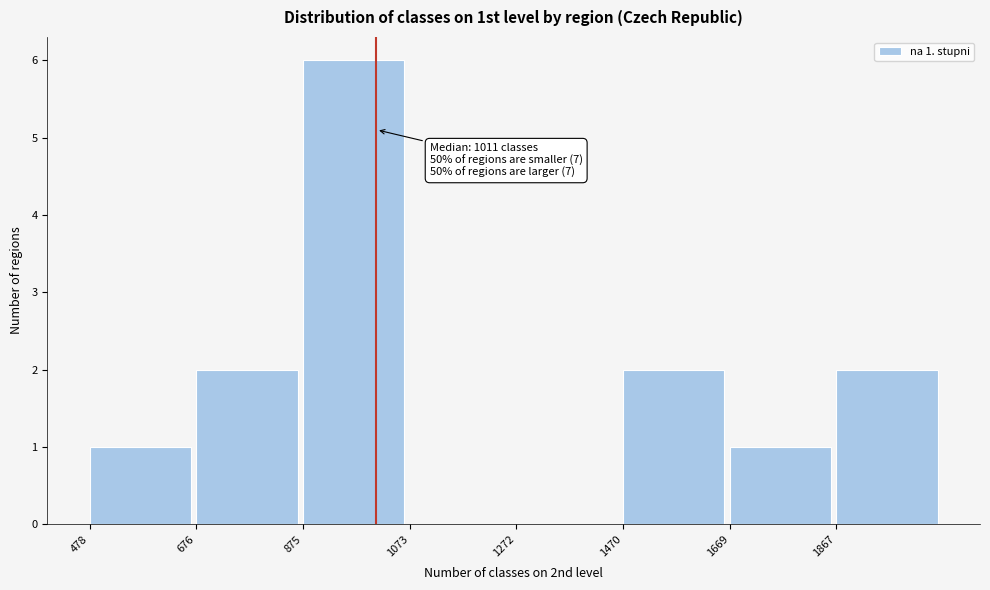

Over which range of the x-axis is the bar tallest?

880 to 1080